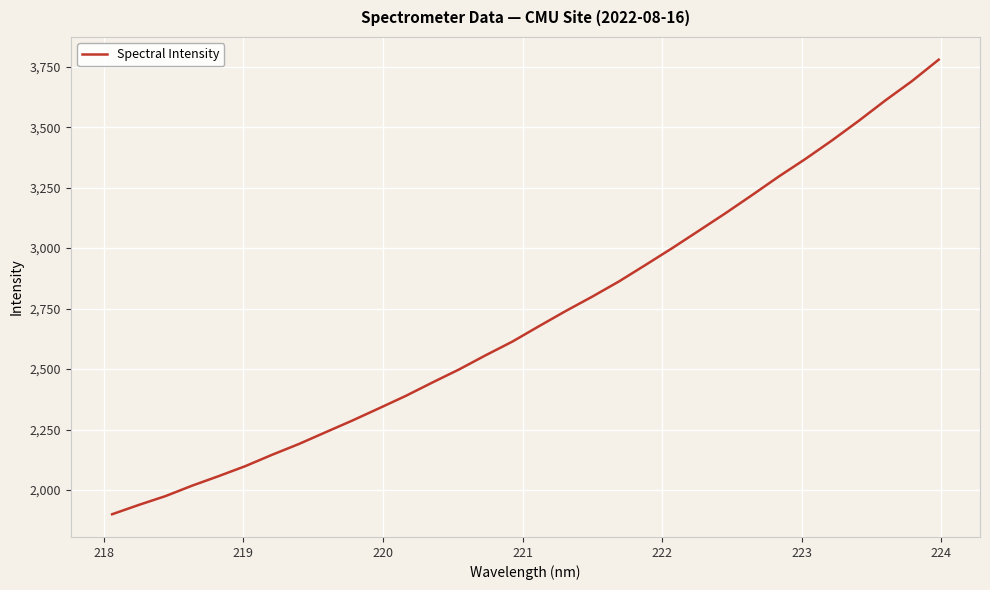

What is the smallest value displayed?

1900.1